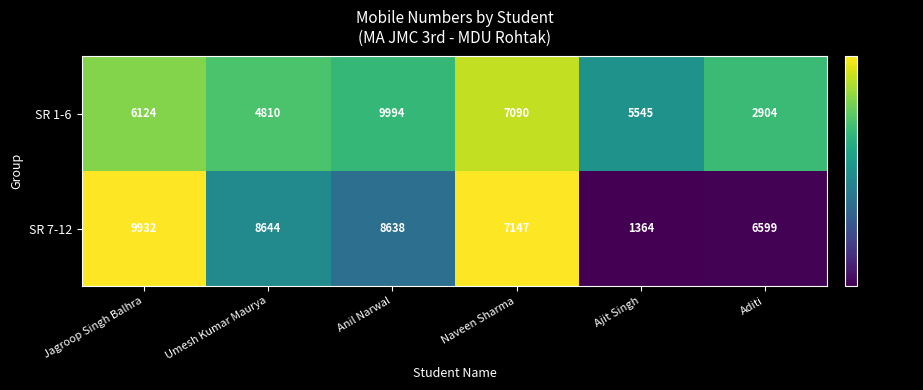

Reading left to right, what are all the values shown in this chart?

SR 1-6: 6124	4810	9994	7090	5545	2904
SR 7-12: 9932	8644	8638	7147	1364	6599